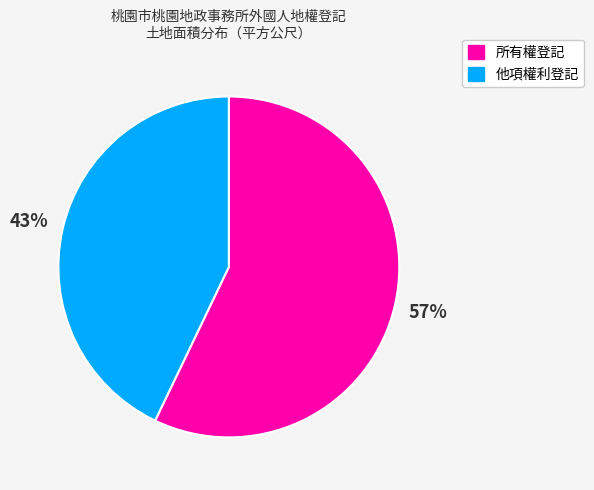

To the nearest percent, what is the difference between the 他項權利登記 and 所有權登記 slice percentages?

14%